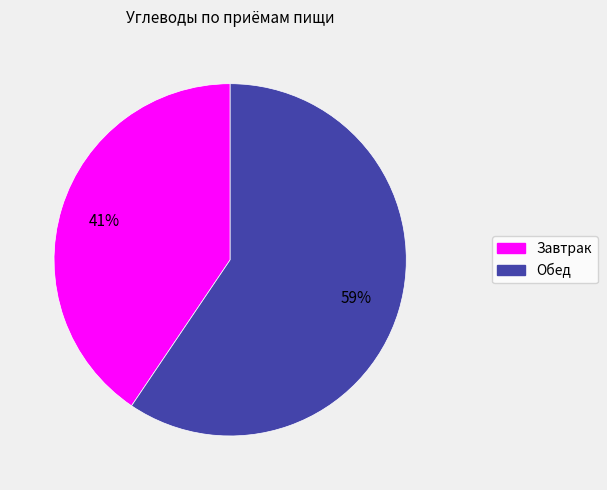

What percentage is the Завтрак slice, to the nearest percent?

41%